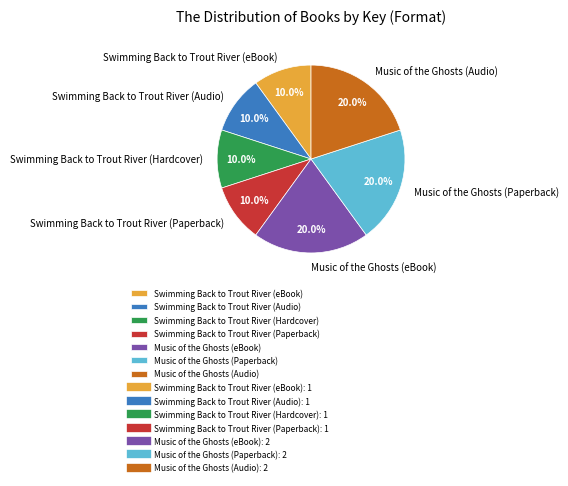

To the nearest percent, what is the difference between the Music of the Ghosts (Paperback) and Swimming Back to Trout River (Audio) slice percentages?

10%